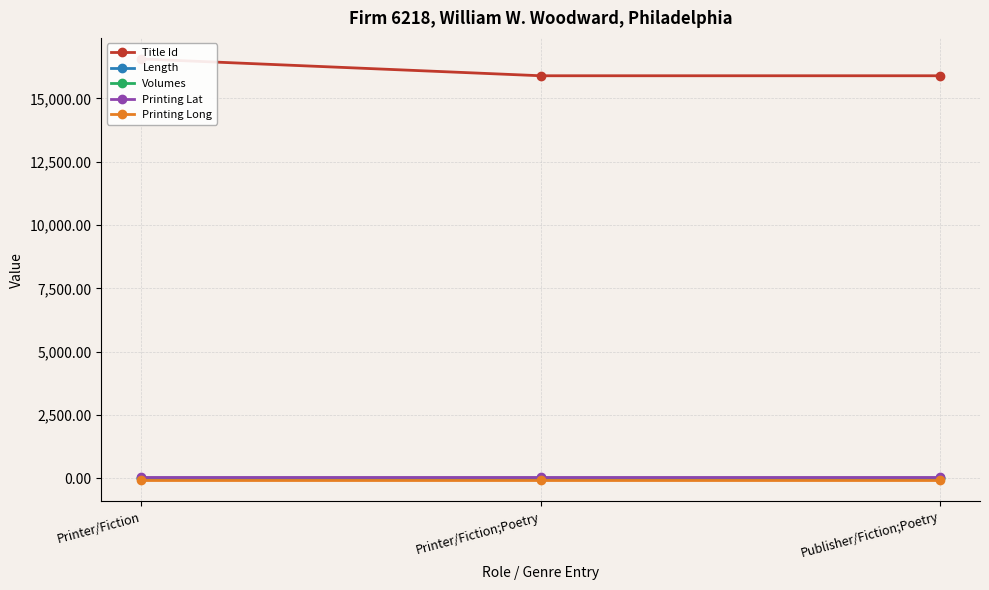

The Printing Lat series shows 71.9 at Publisher/Fiction;Poetry. True or false?

False